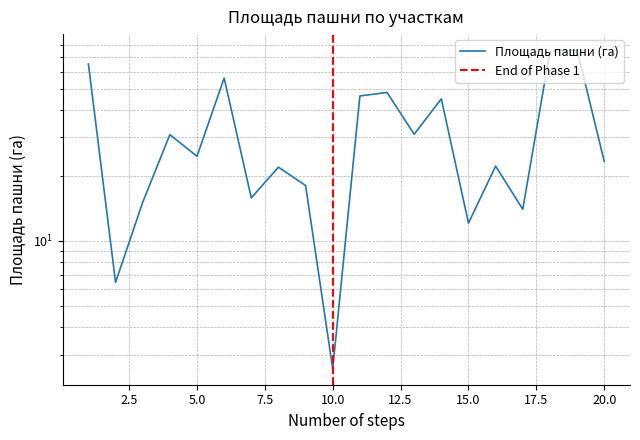

How many lines are shown in the chart?

1